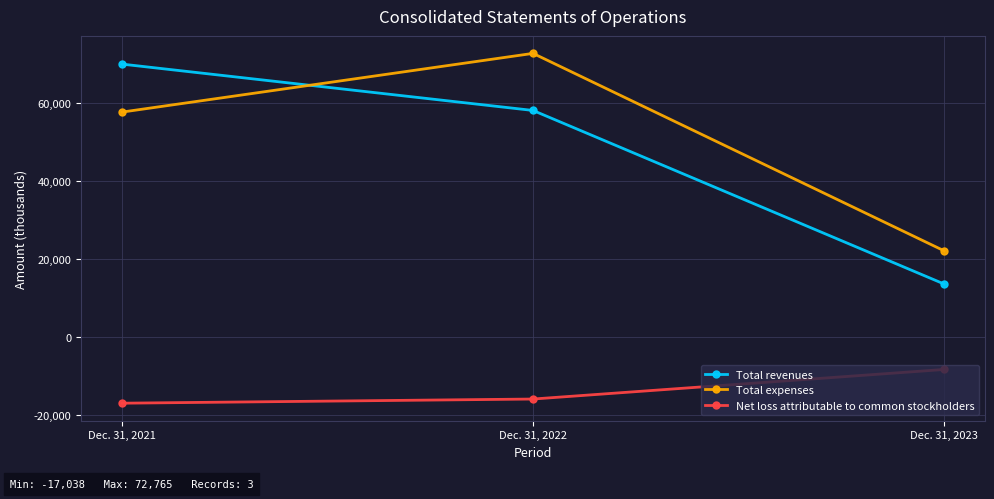

What is the highest value of the Net loss attributable to common stockholders series?

-8384